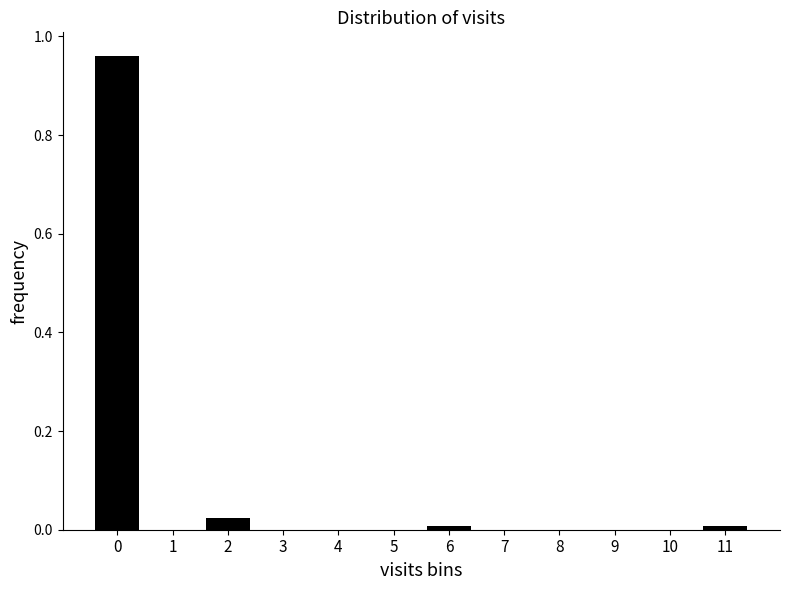

What is the change in value from 0 to 5?

-1.0